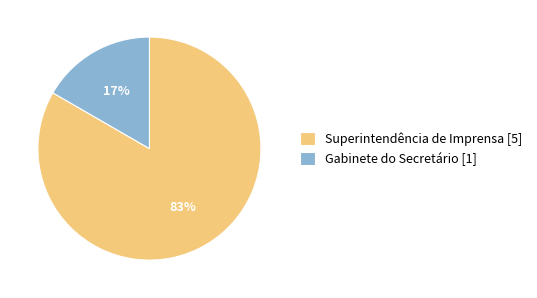

The Superintendência de Imprensa slice represents 83% of the pie. True or false?

True